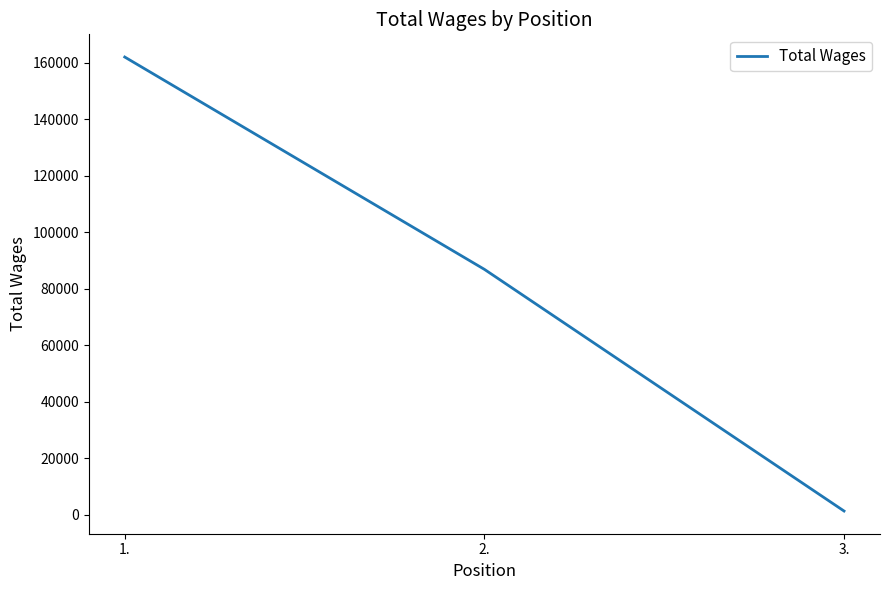

What is the maximum value shown in the chart?

162081